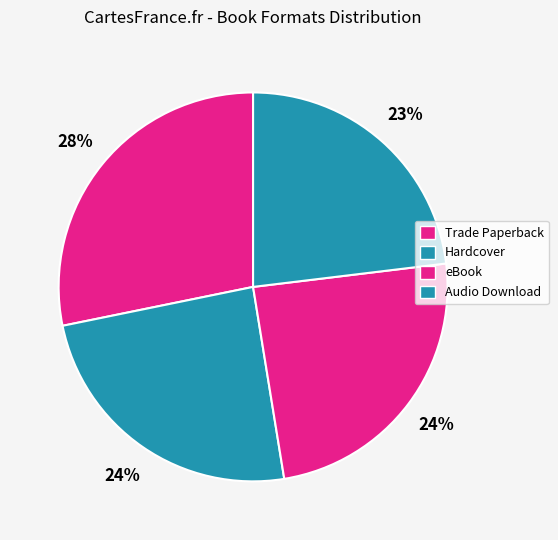

Does Hardcover account for over 50% of the chart?

No